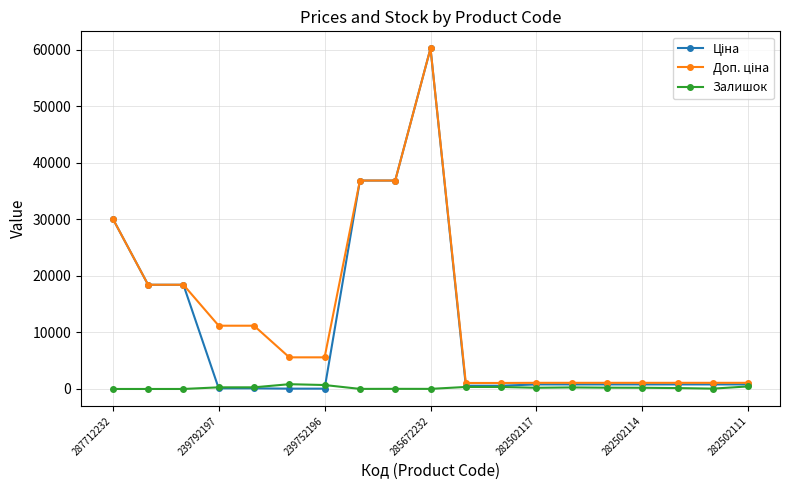

What is the greatest value displayed?

60205.6